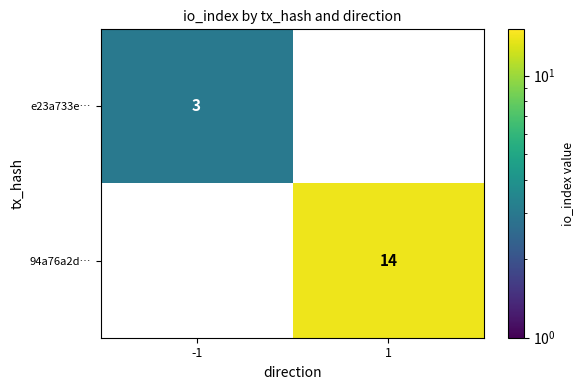

Is it true that 94a76a2d… equals 14 at 1?

True